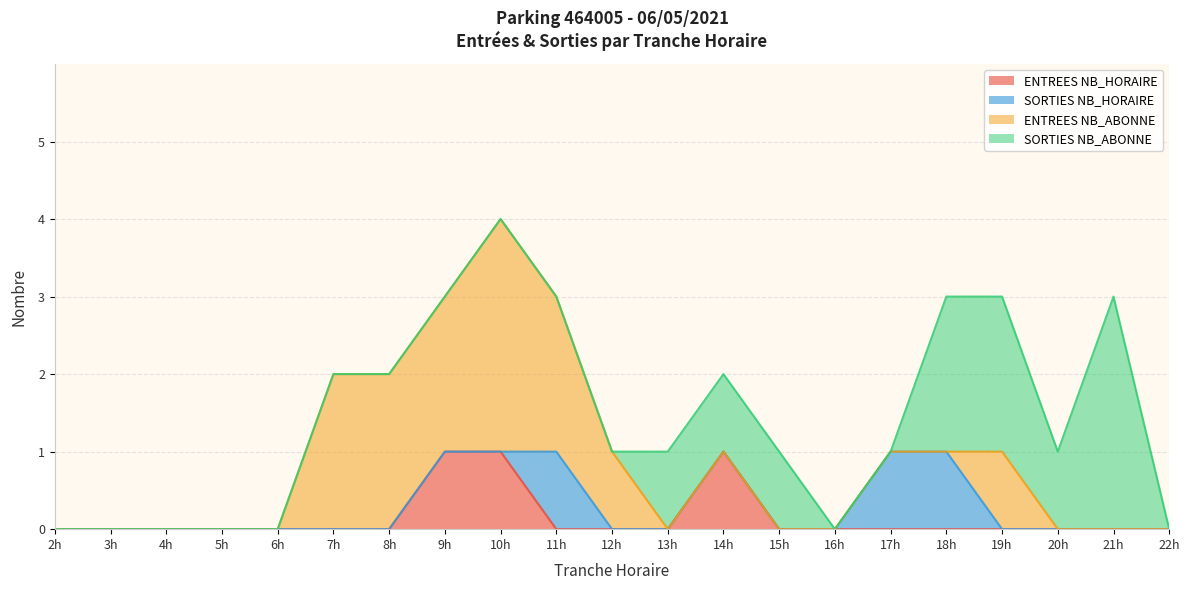

Which series ends up on top after the final intersection of SORTIES NB_HORAIRE and ENTREES NB_HORAIRE?

SORTIES NB_HORAIRE